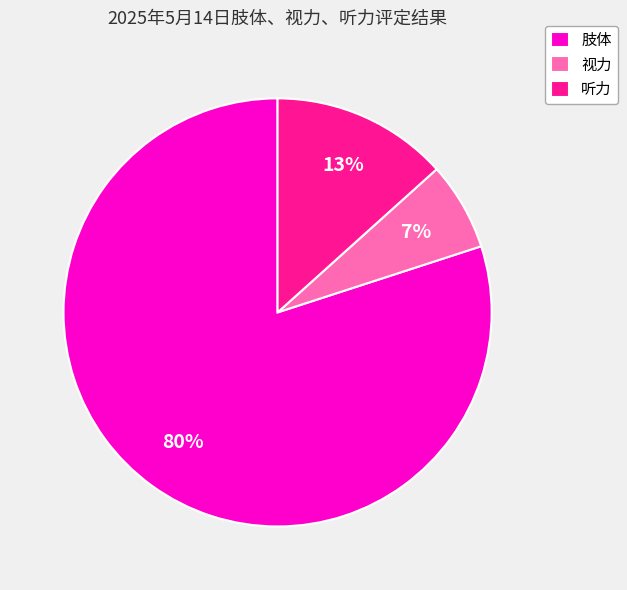

Do 视力 and 听力 together represent more than half of the pie?

No